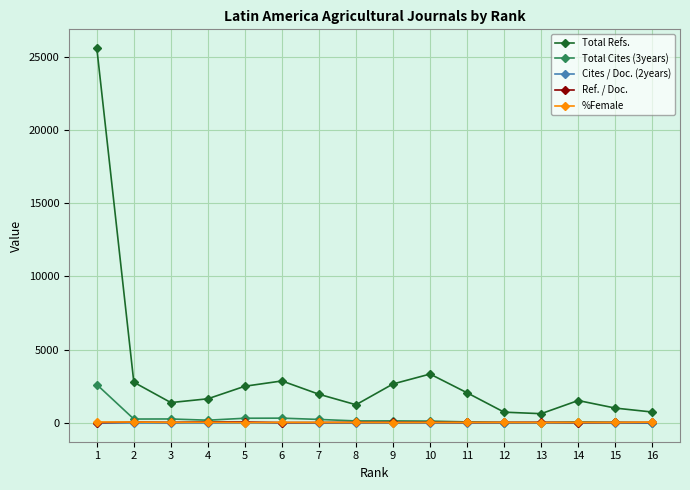

What is the greatest value displayed?

25590